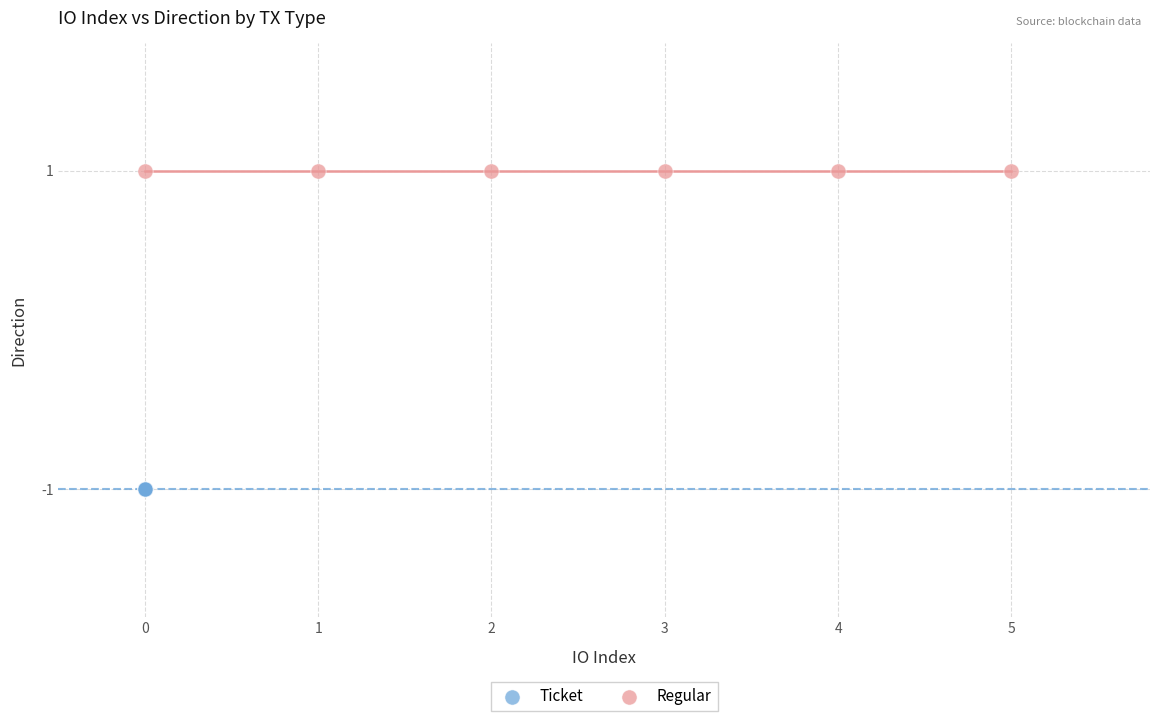

Which series reaches the minimum Y coordinate?

Ticket